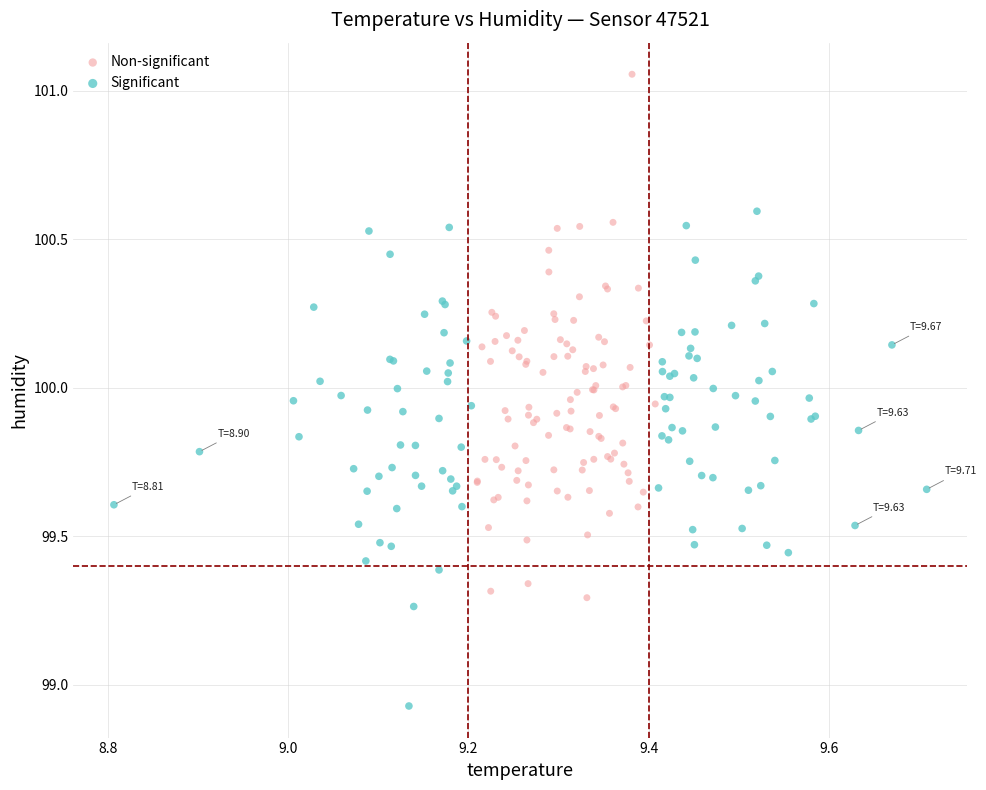

Which series reaches the maximum Y coordinate?

Non-significant